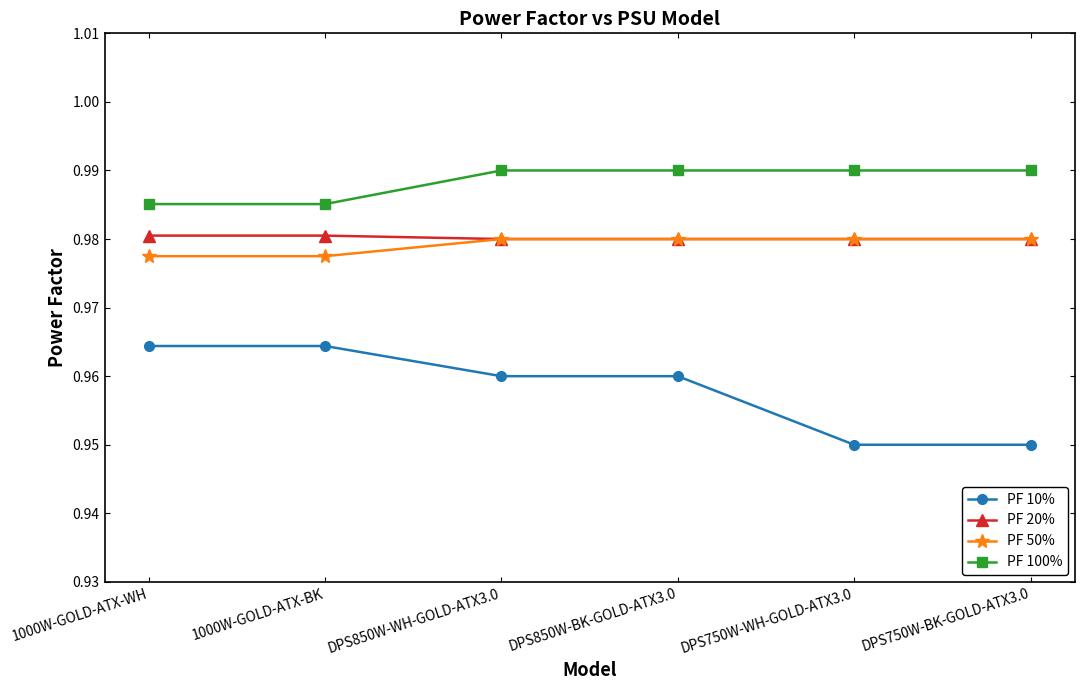

The value of PF 10% at DPS750W-WH-GOLD-ATX3.0 is 0.7. True or false?

False